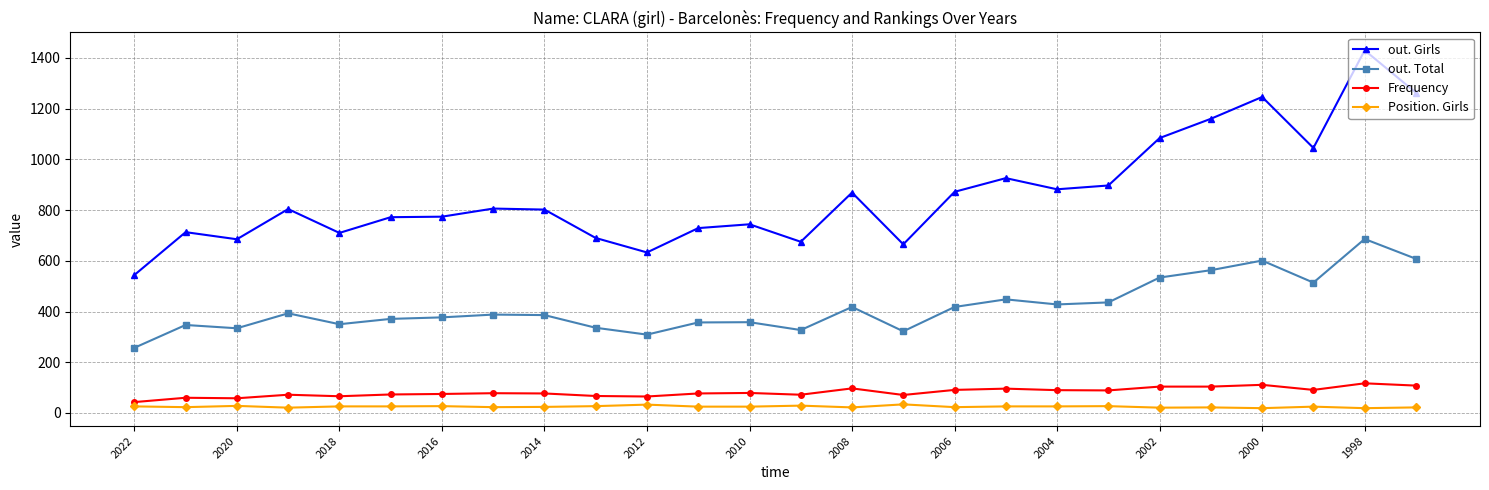

Does the chart have visible grid lines?

Yes